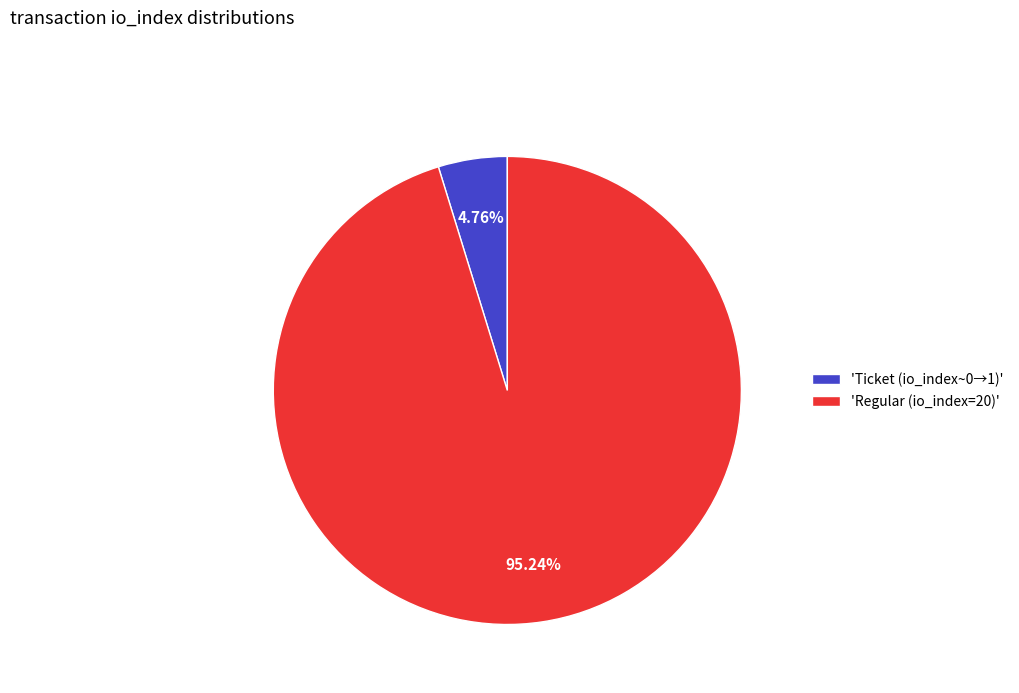

Between 'Regular (io_index=20)' and 'Ticket (io_index~0→1)', which is larger?

'Regular (io_index=20)'